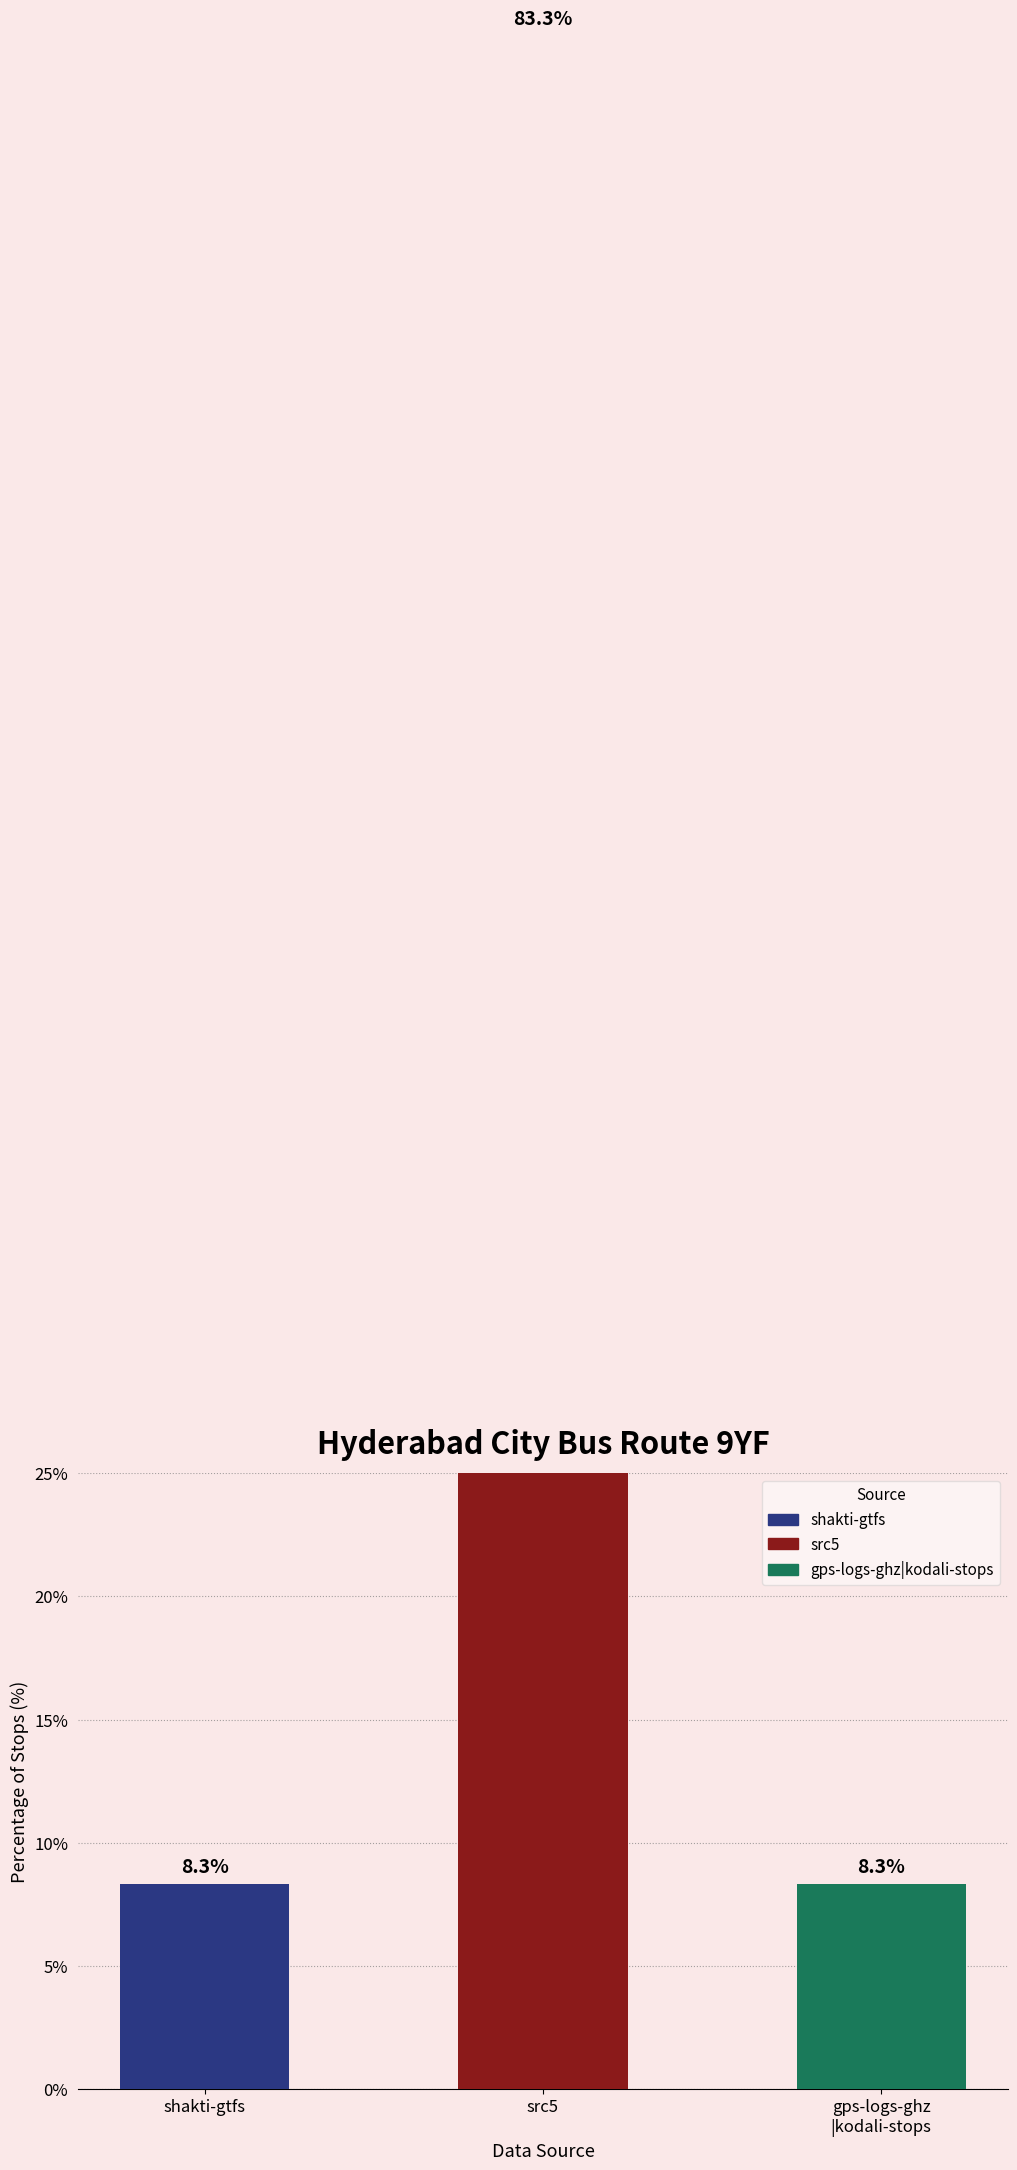

Which label corresponds to the smallest value in the chart?

shakti-gtfs